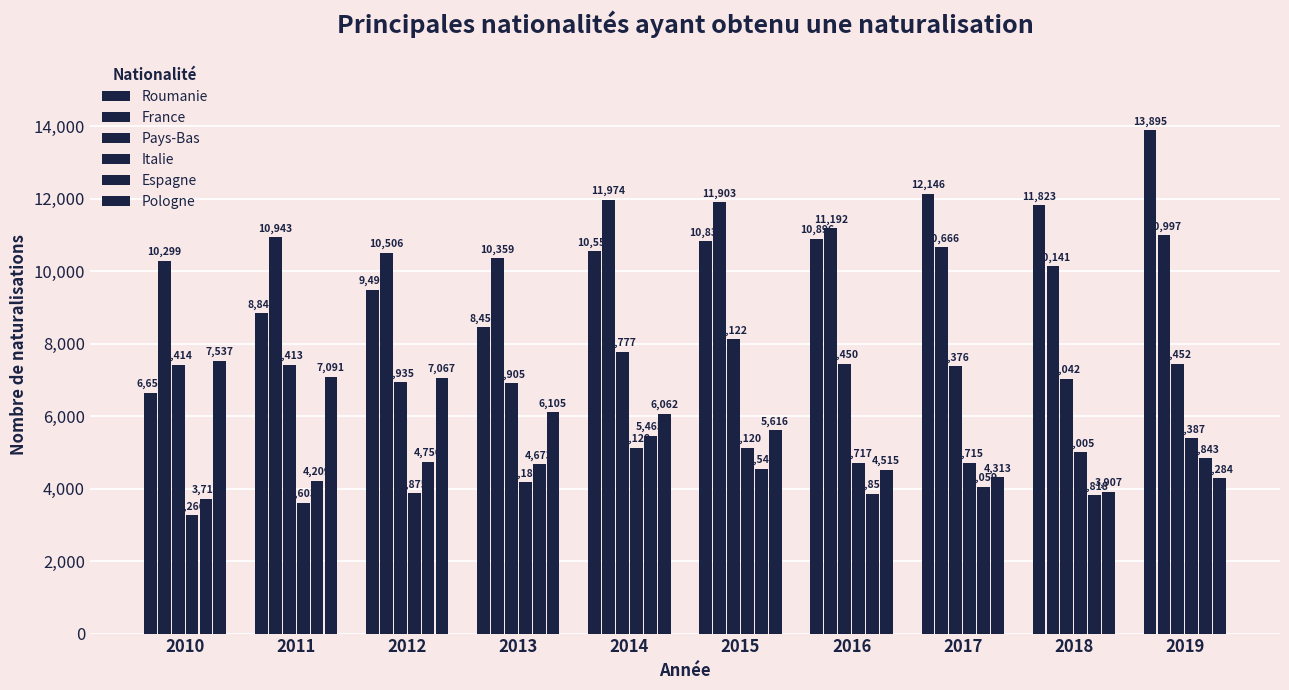

Count the number of categories in the chart.

10